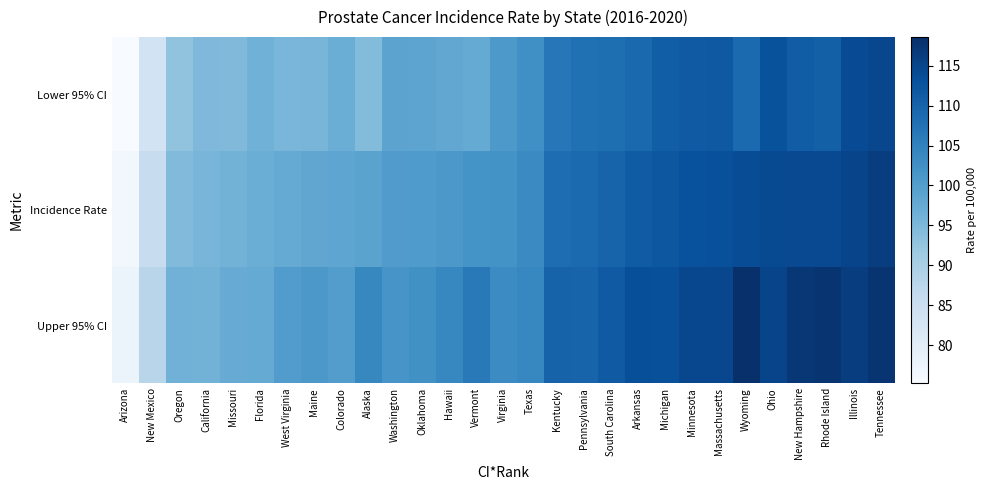

What is the total value across all series at Maine?

294.9